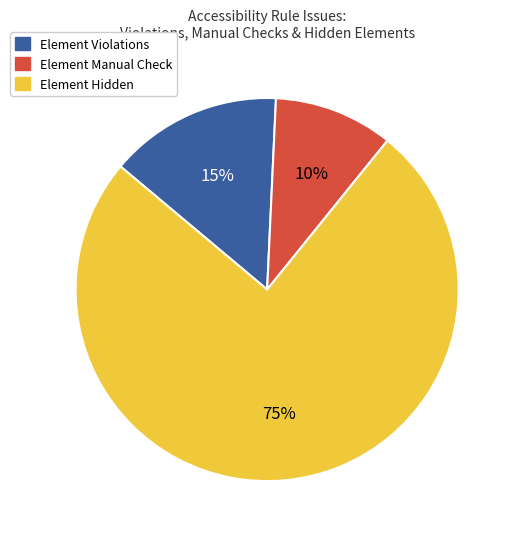

Is there a majority slice in this chart?

Yes